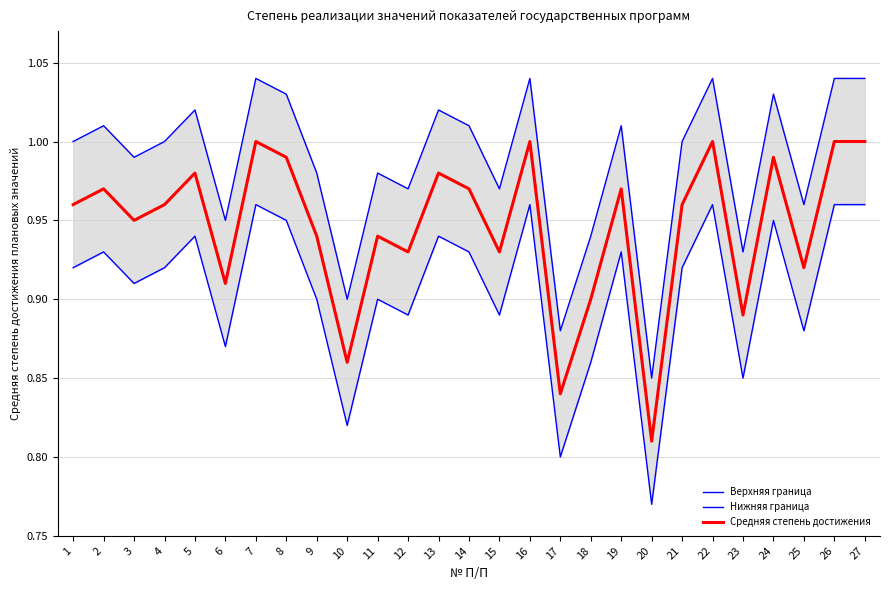

True or false: Верхняя граница and Нижняя граница intersect in this chart.

False